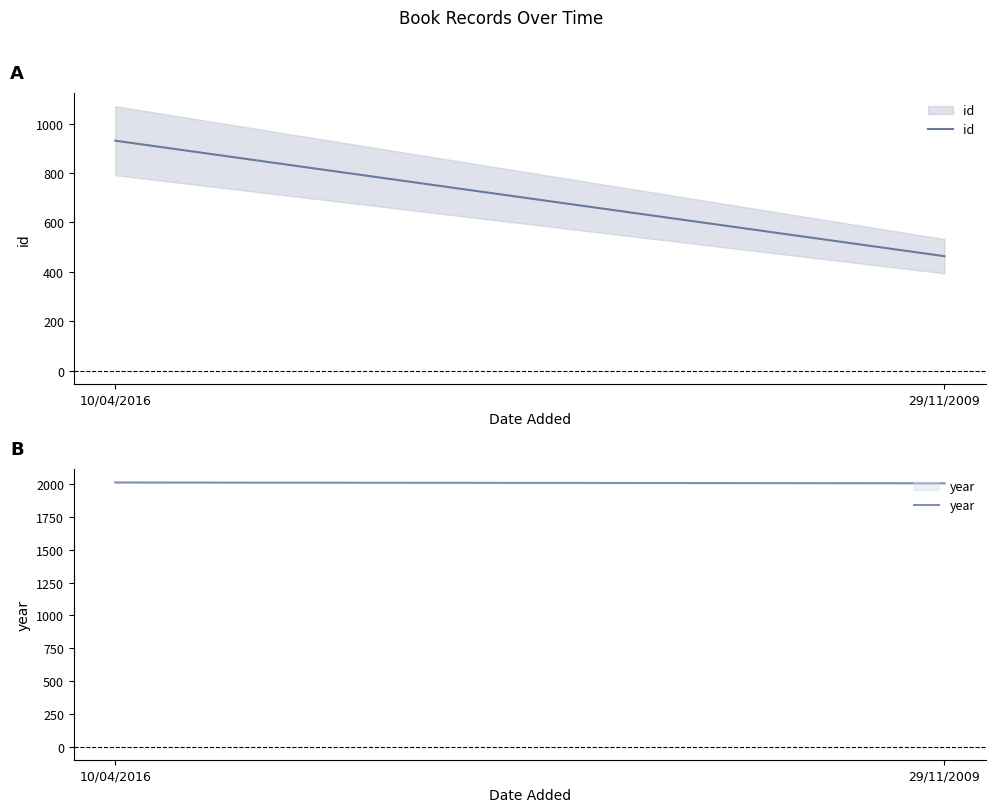

Which series has the largest total across all categories?

year